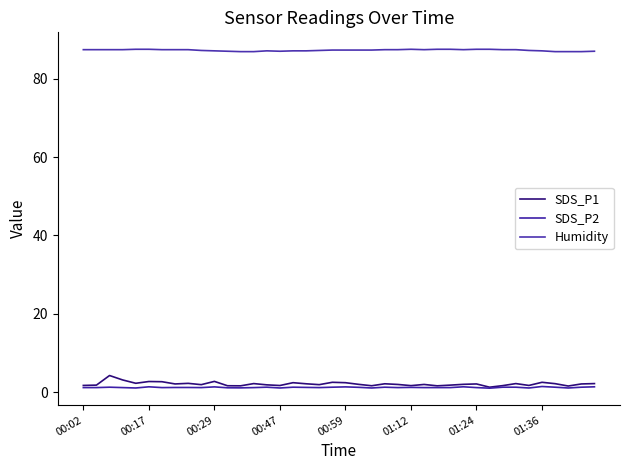

What is the smallest value displayed?

1.1